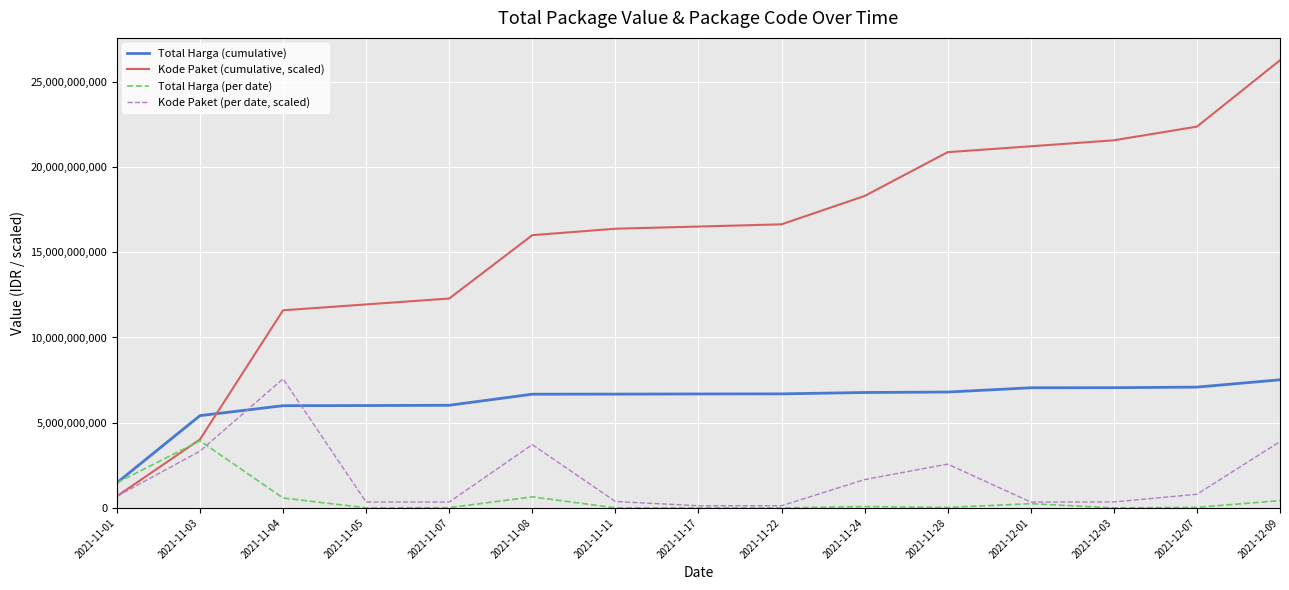

In Total Harga (per date), how many points are lower than both neighbors (excluding endpoints)?

5